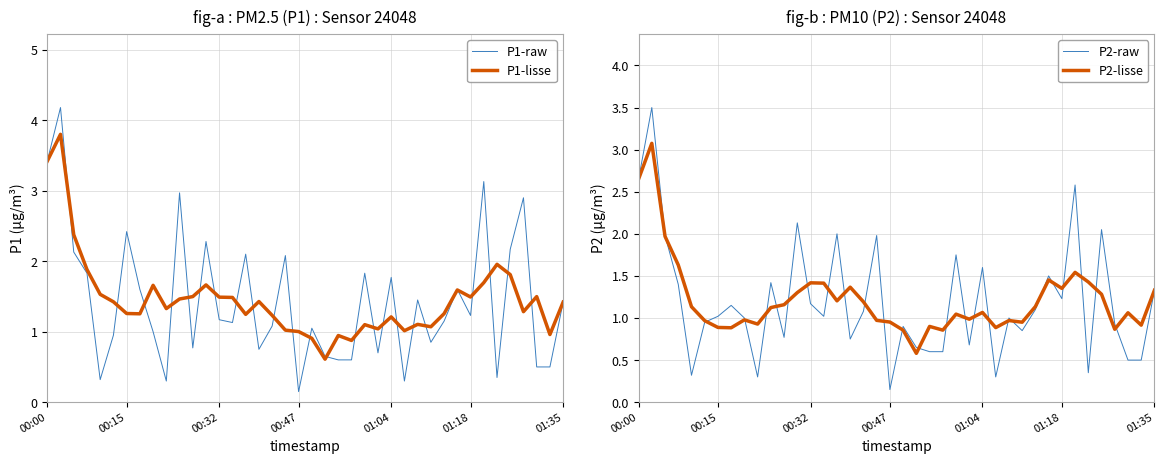

What is the minimum value for P1-lisse?

0.6